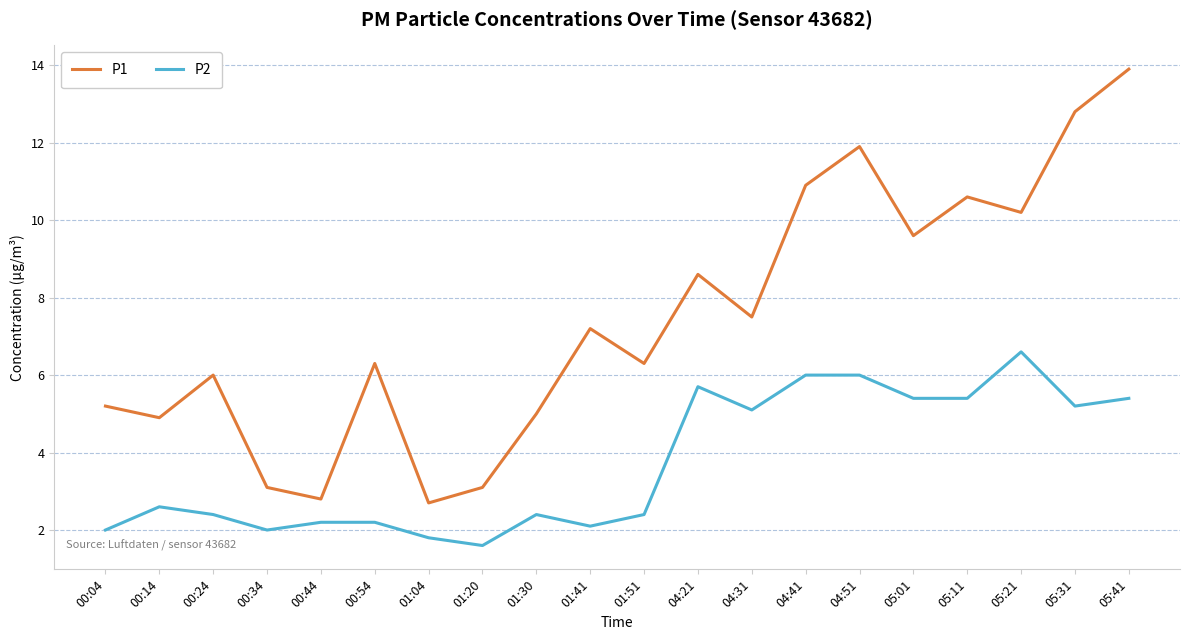

Rank the series by their maximum value, from highest to lowest.

P1, P2